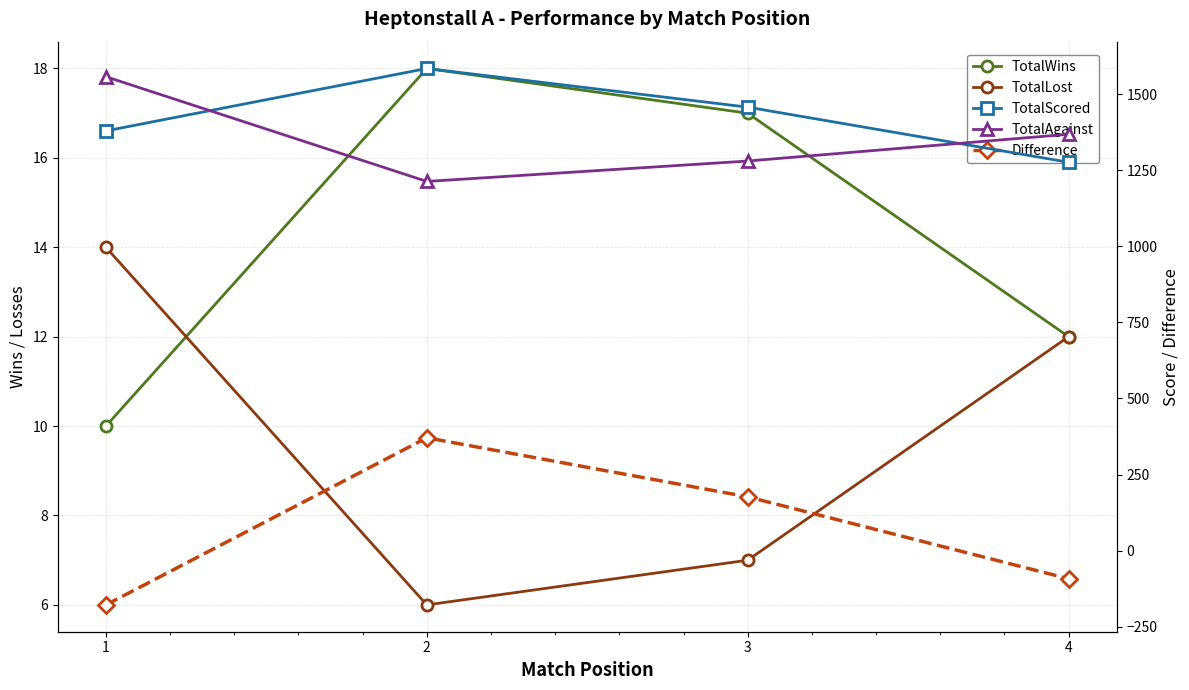

True or false: Difference and TotalScored cross at least once.

False